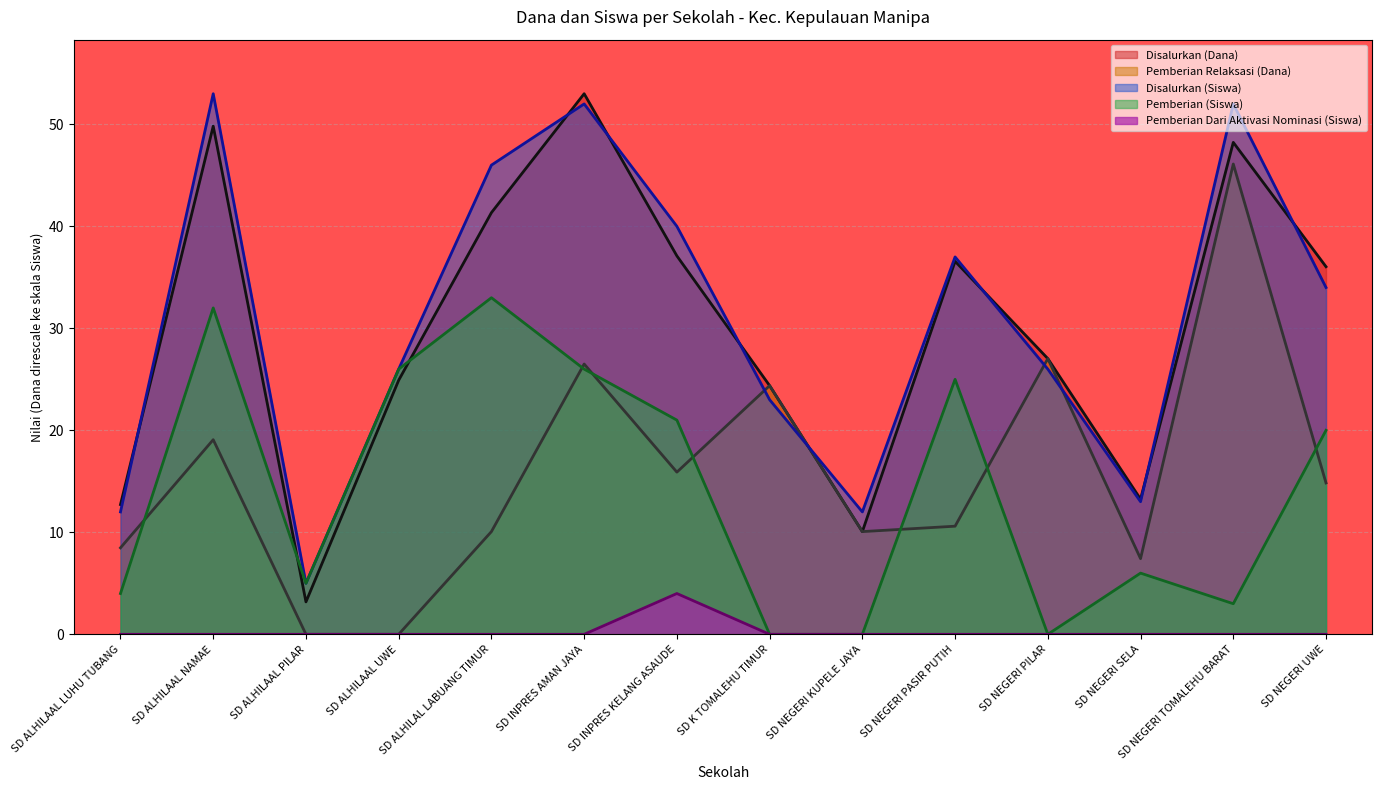

The Pemberian (Siswa) series shows 40.9 at SD INPRES AMAN JAYA. True or false?

False